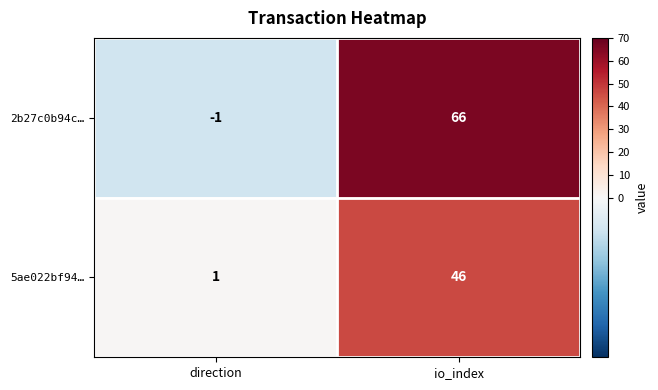

Reading left to right, what are all the values shown in this chart?

2b27c0b94c…: -1	66
5ae022bf94…: 1	46